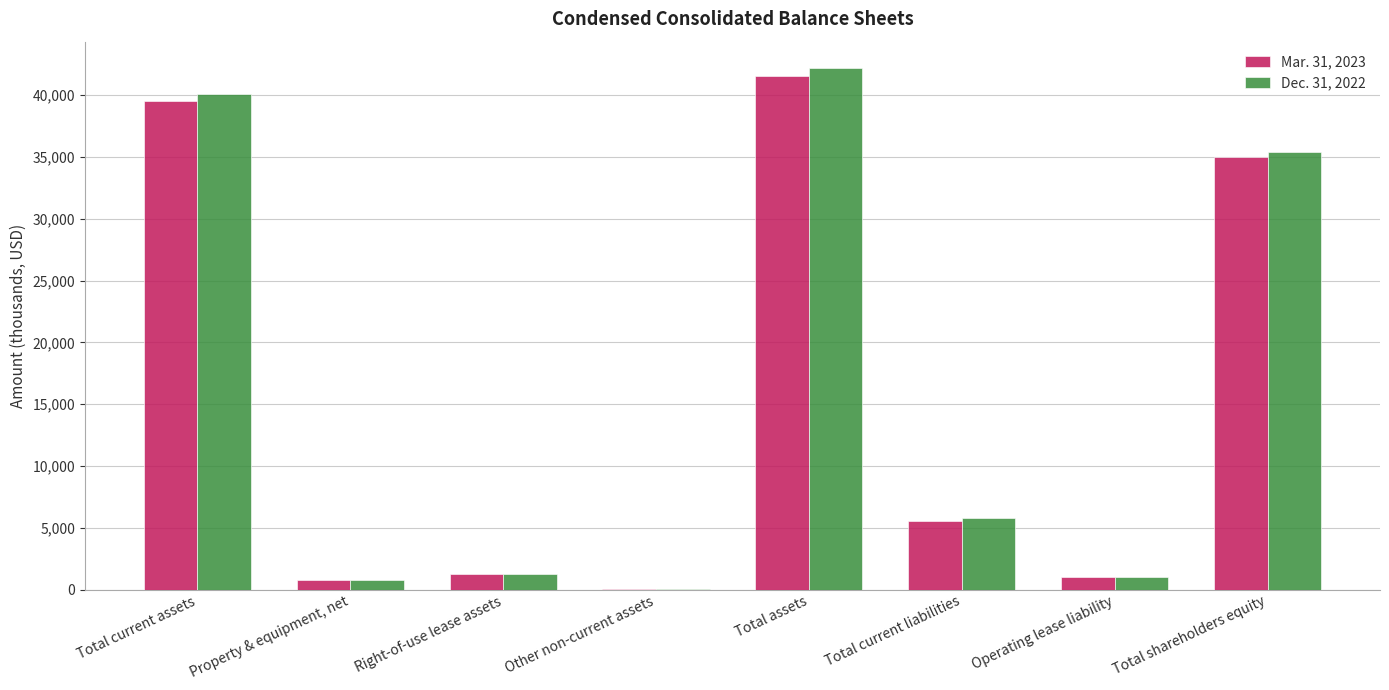

Between Total current assets and Total shareholders equity, which series saw the biggest shift?

Dec. 31, 2022